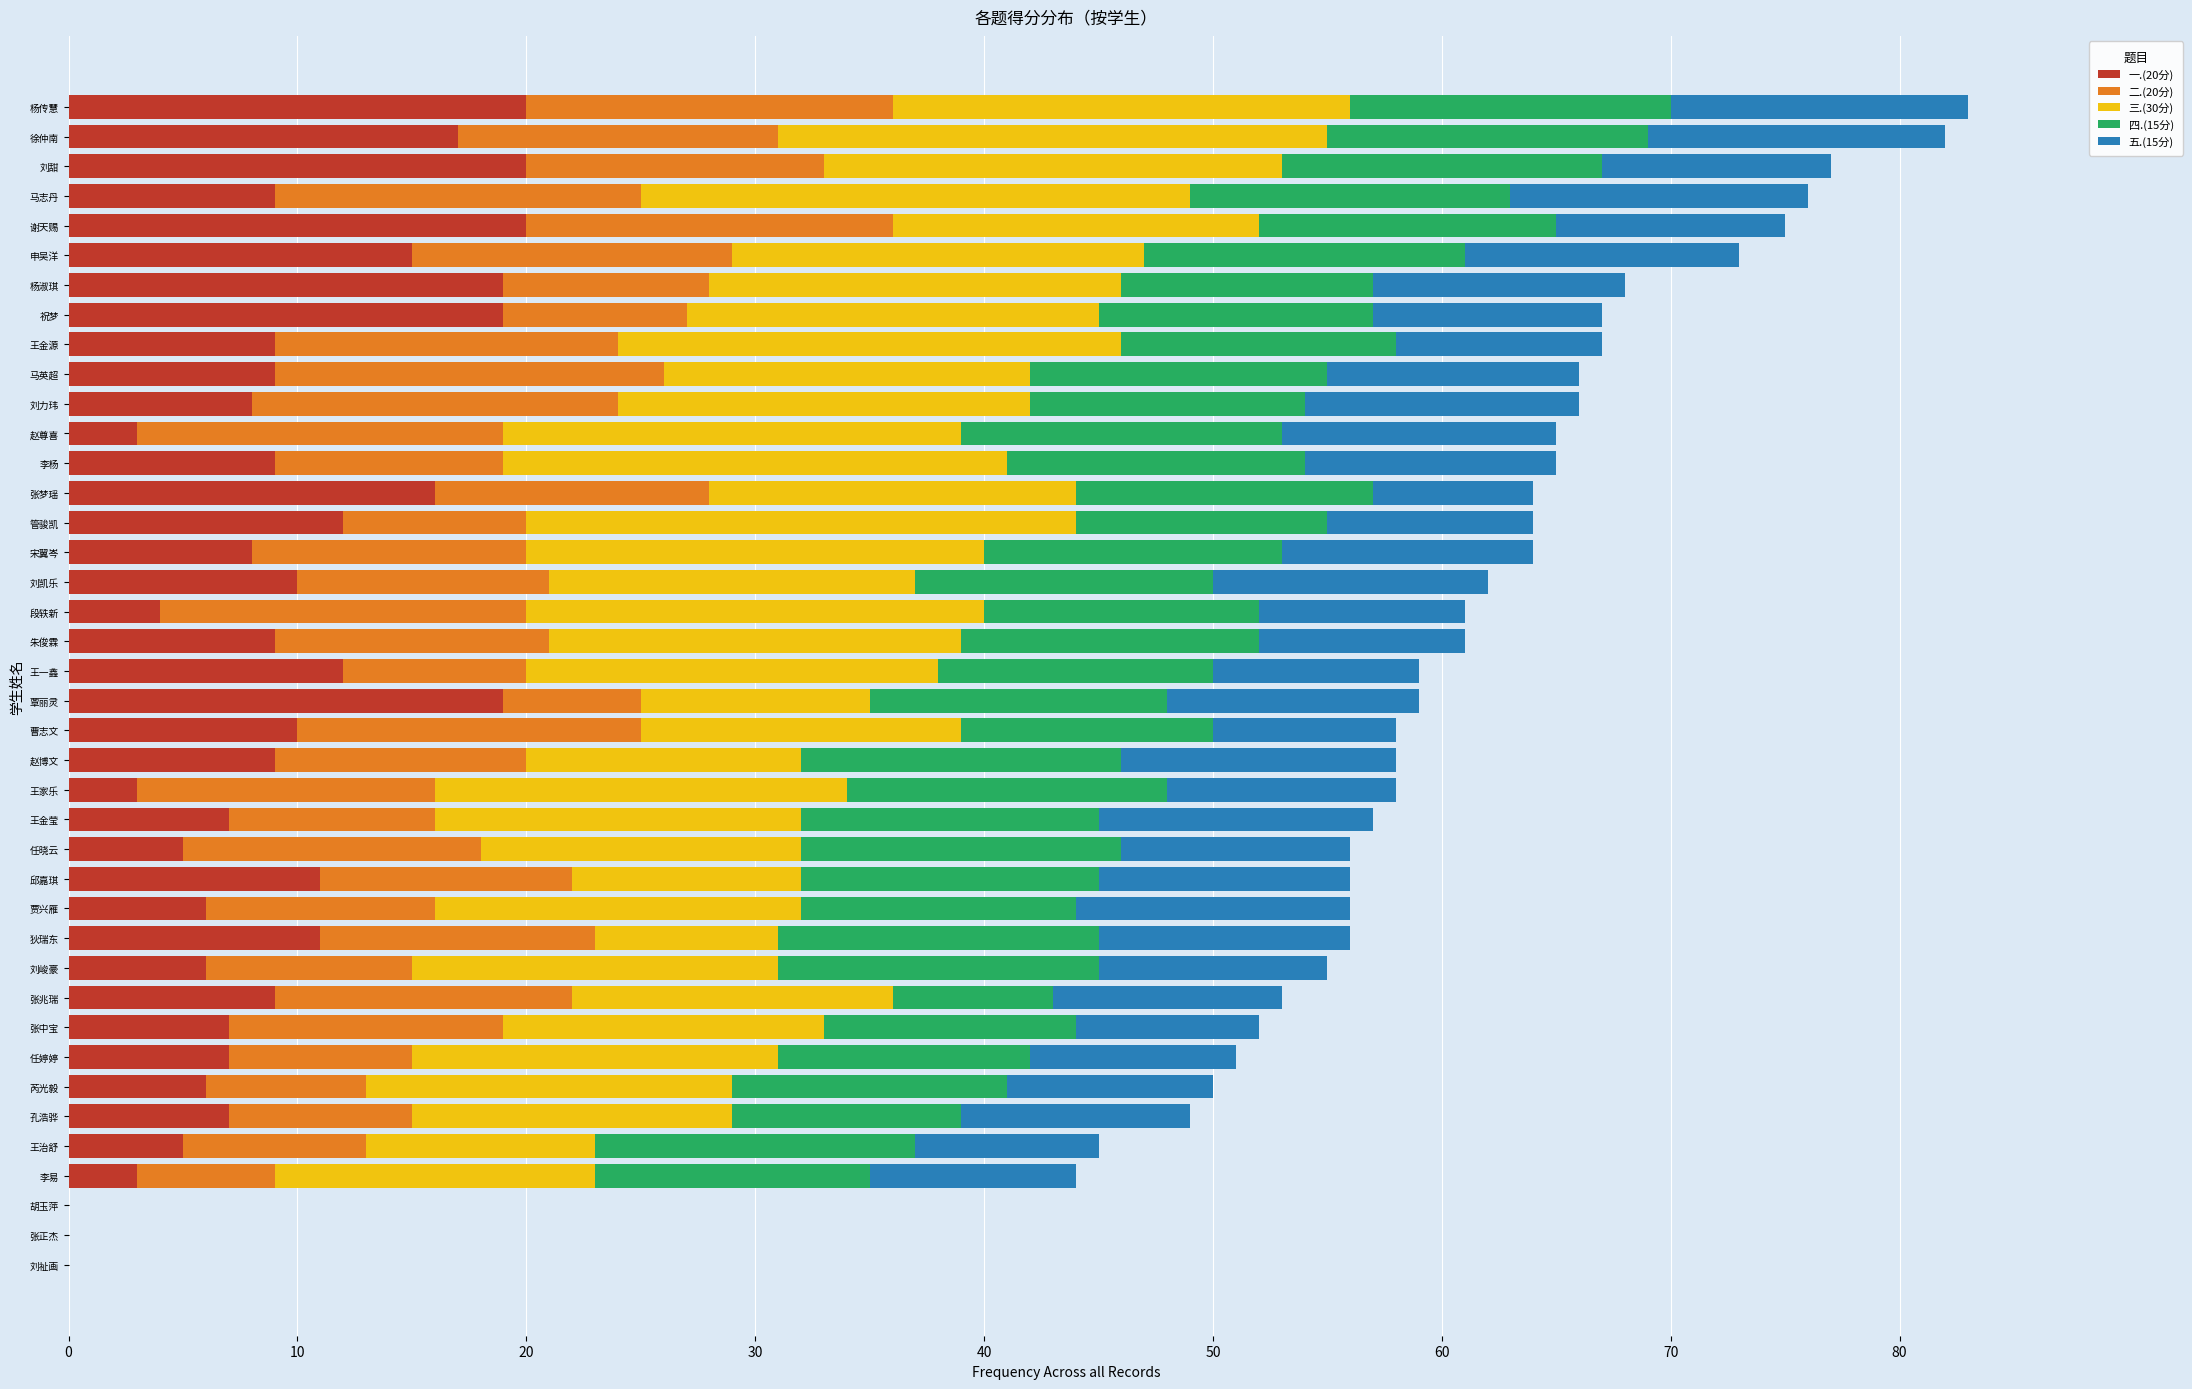

Is it true that 一.(20分) equals 5 at 任晓云?

True